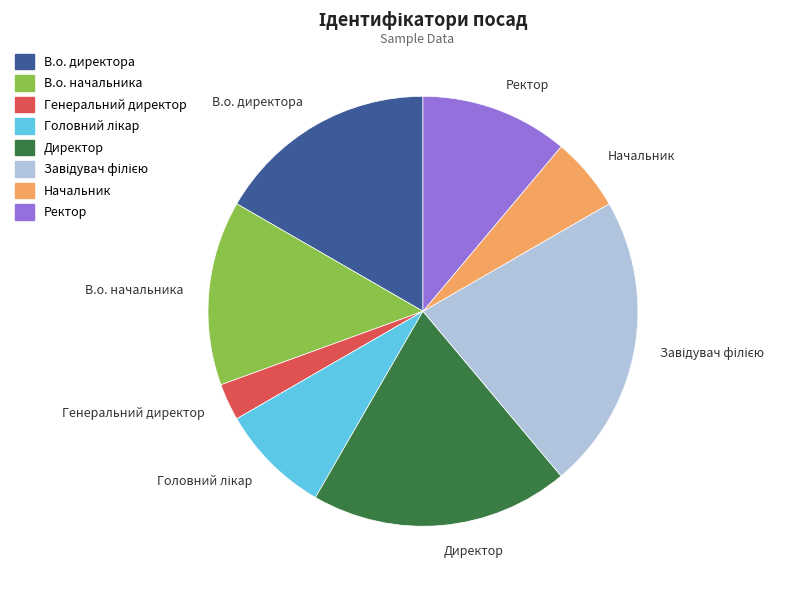

Is there a majority slice in this chart?

No